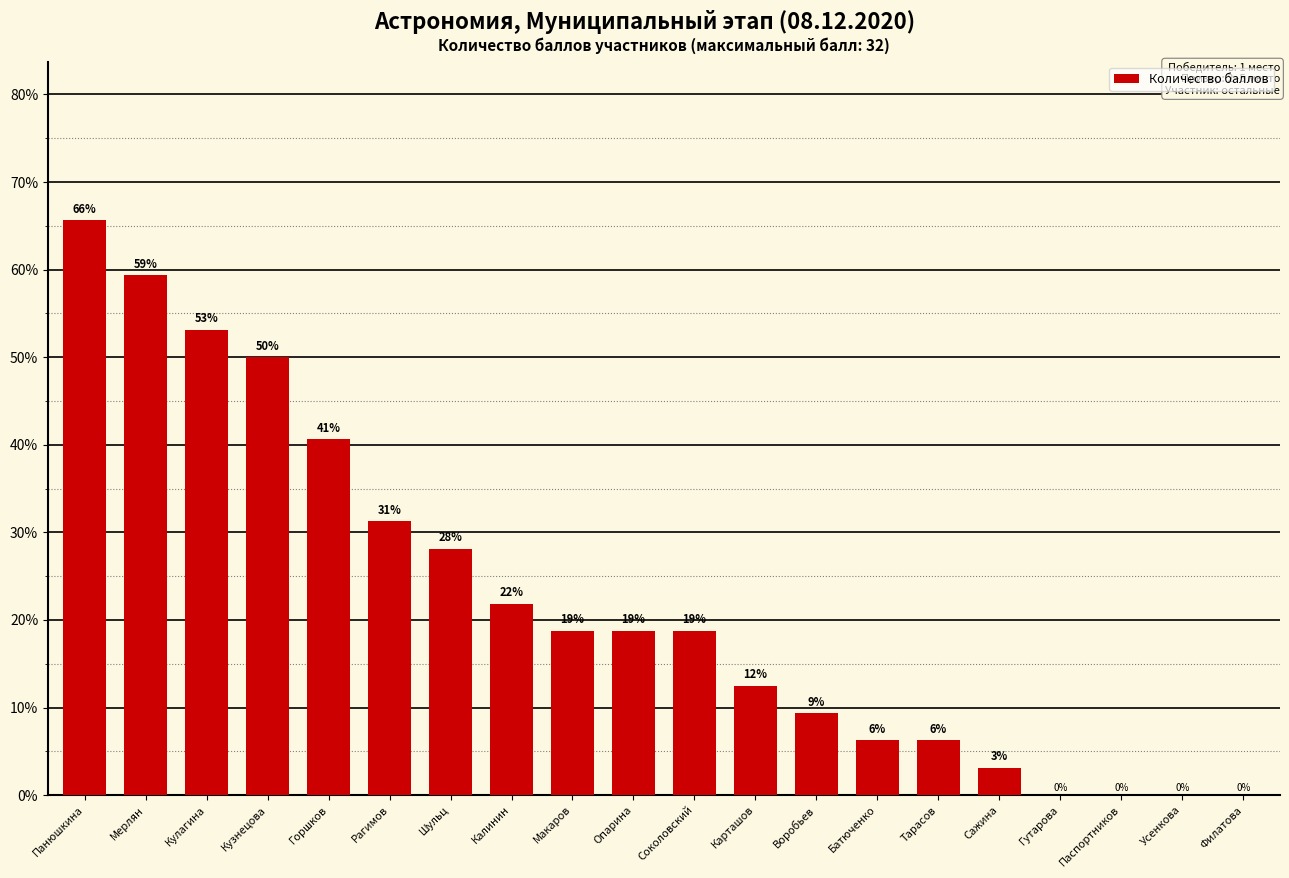

What is the change in value from Кузнецова to Опарина?

-31.2